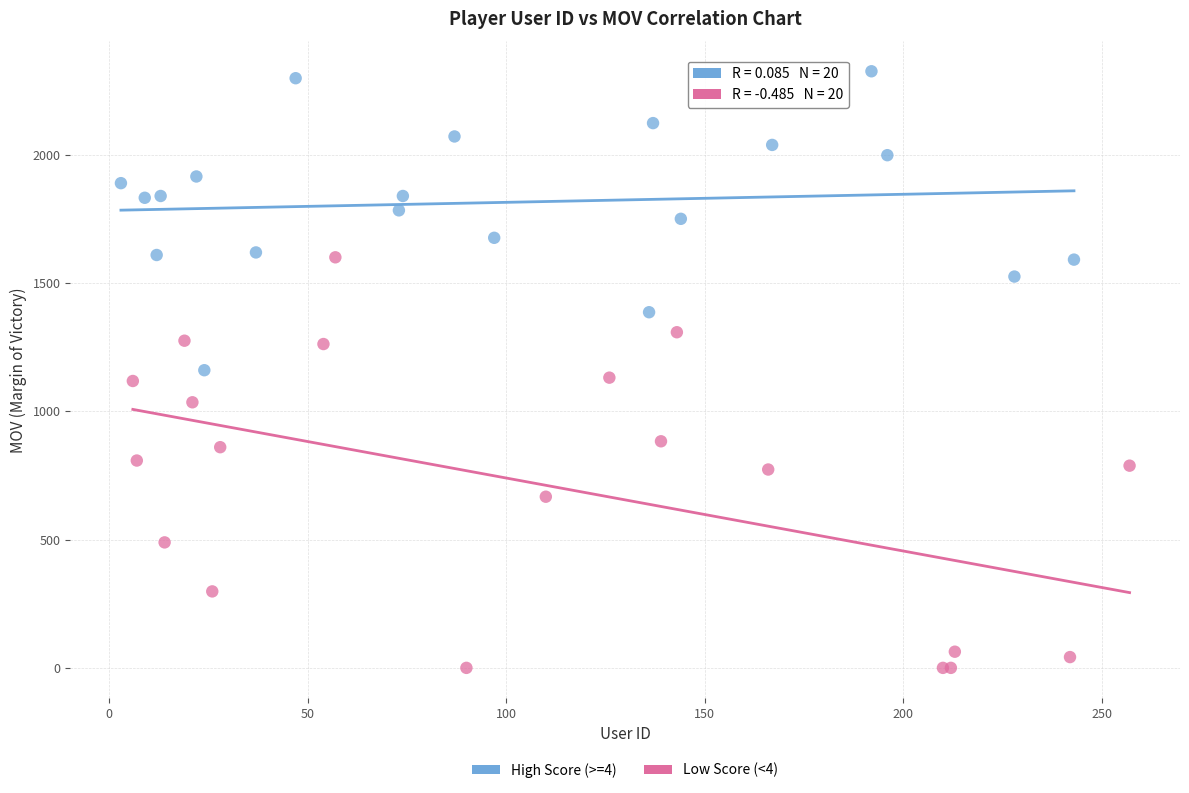

Which series reaches the minimum Y coordinate?

Low Score (<4)